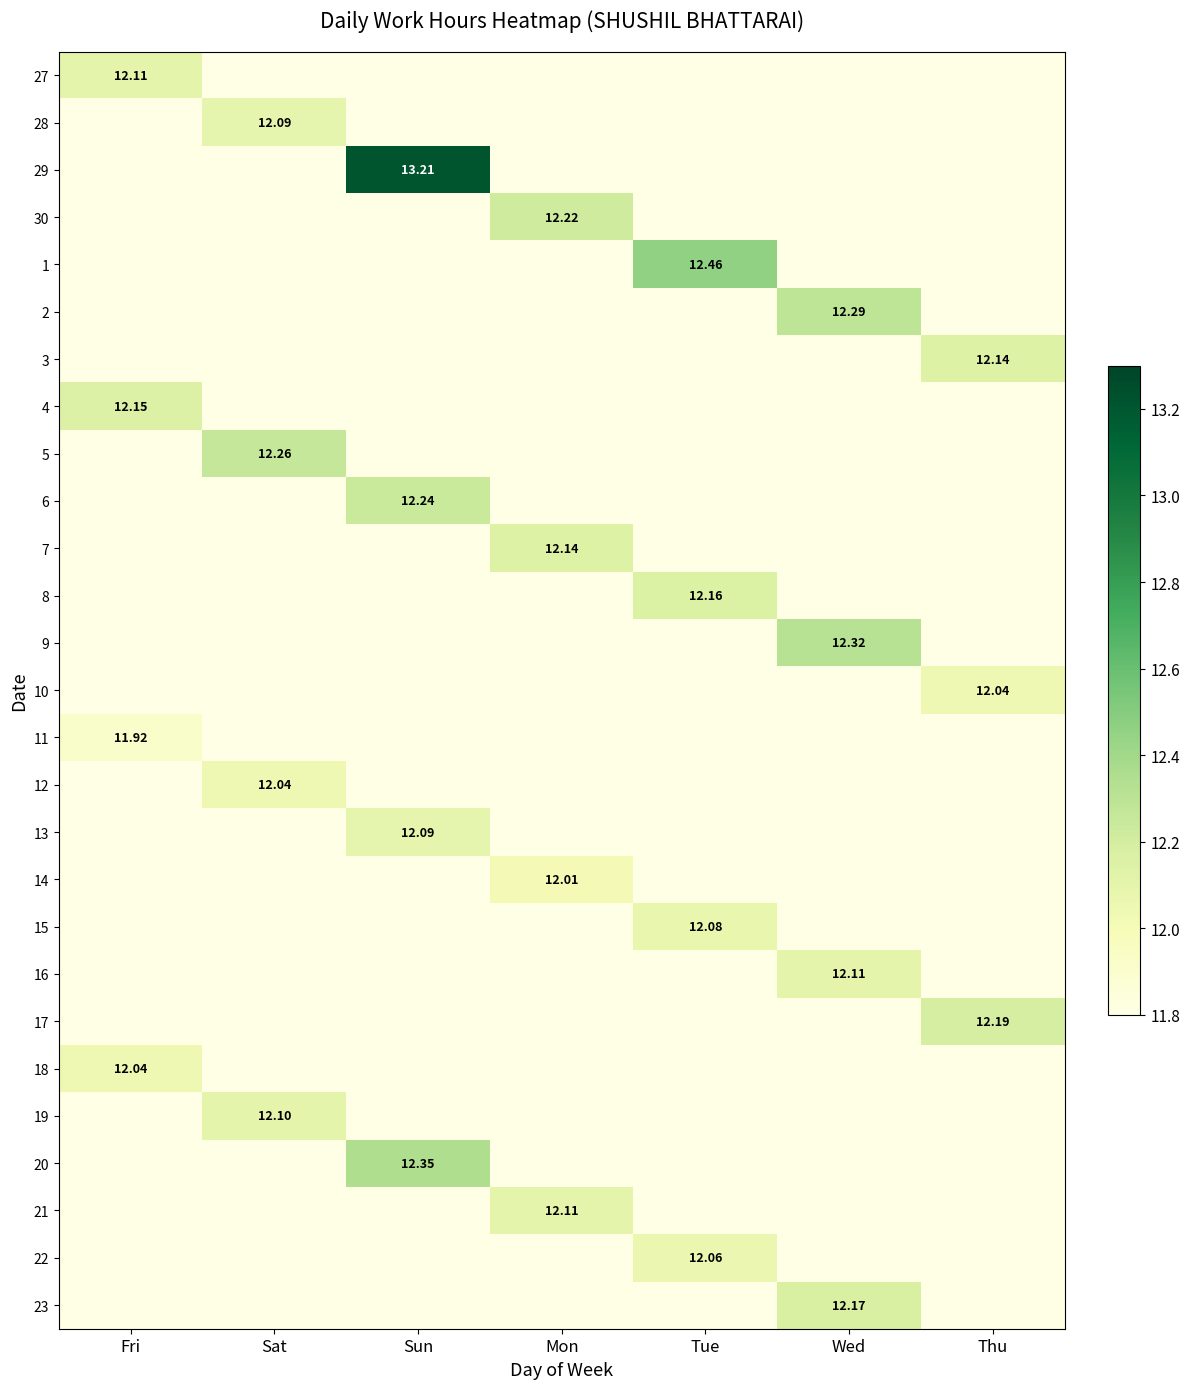

Is the value of 29 at Sun greater than the value of 23 at Wed?

Yes